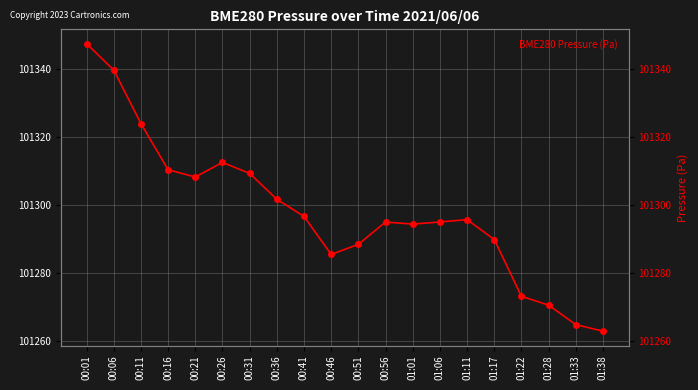

What is the minimum value shown in the chart?

101262.9